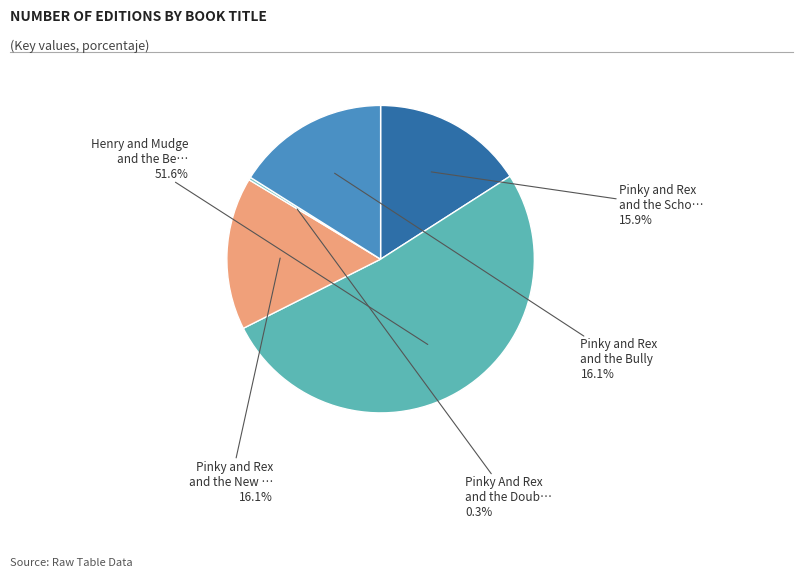

Is there a majority slice in this chart?

Yes